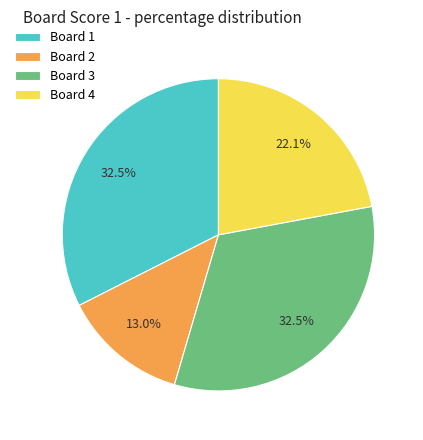

Which category has the smallest portion of the pie?

Board 2